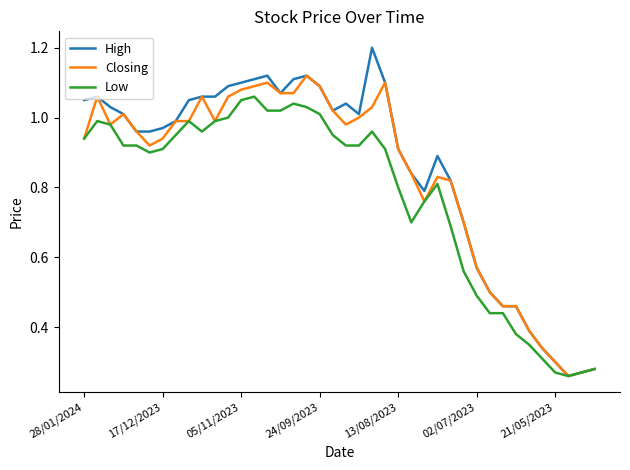

What is the maximum value shown in the chart?

1.2